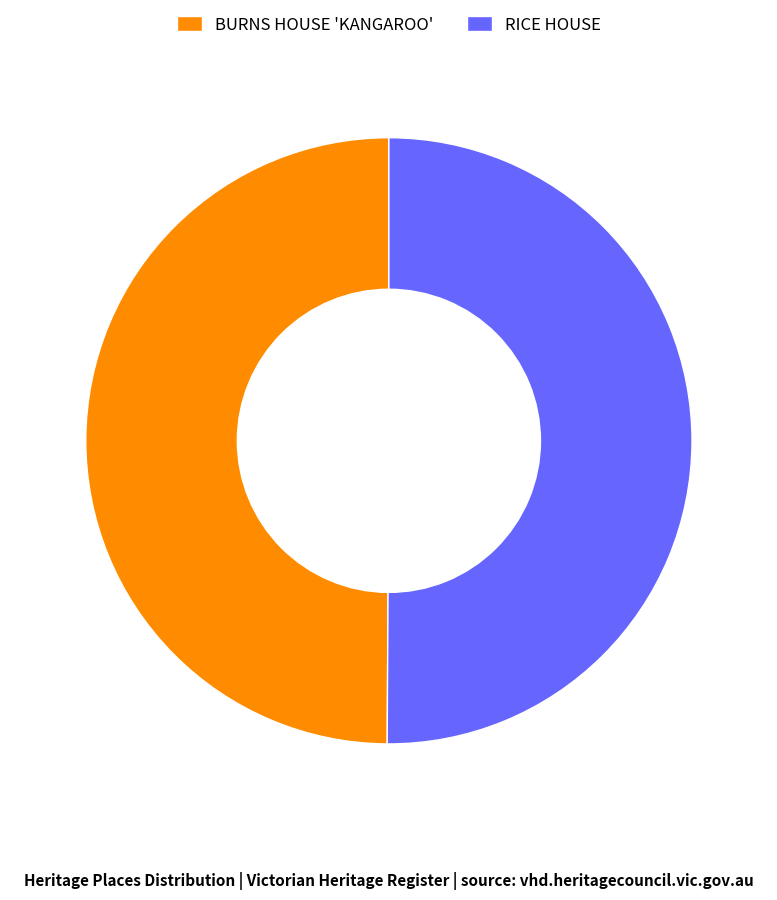

Is the sum of BURNS HOUSE 'KANGAROO' and RICE HOUSE greater than half?

Yes